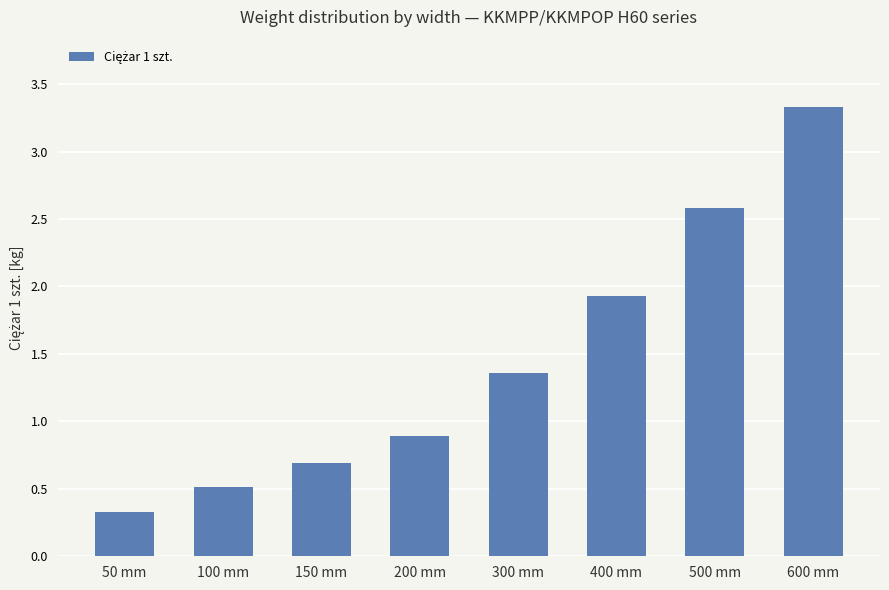

Which category has the highest value across all series?

600 mm